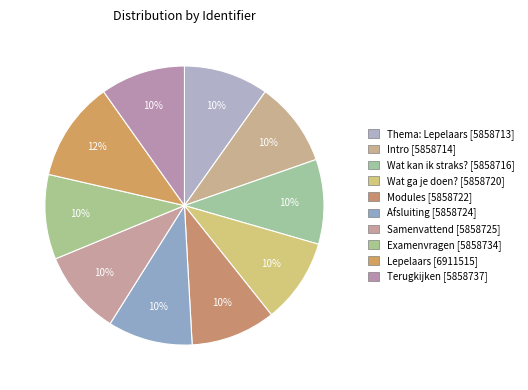

Does any single category account for the majority?

No